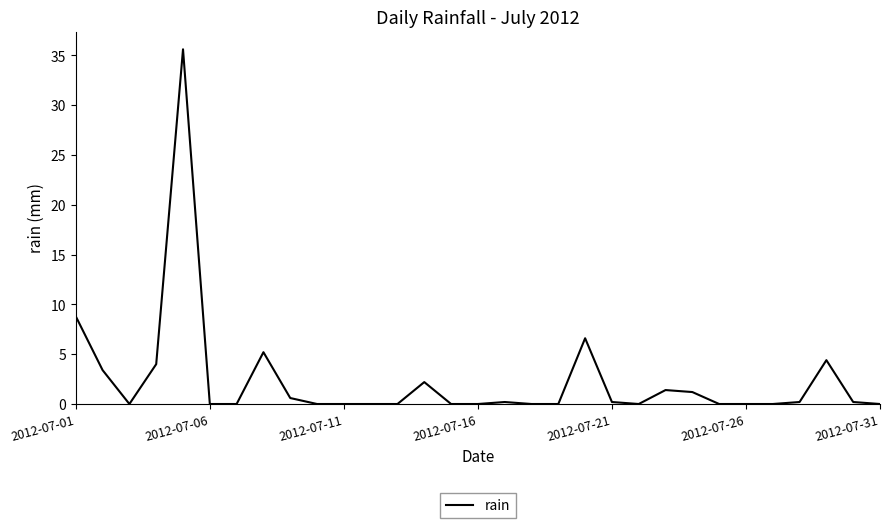

What is the difference between the maximum and minimum values?

35.6